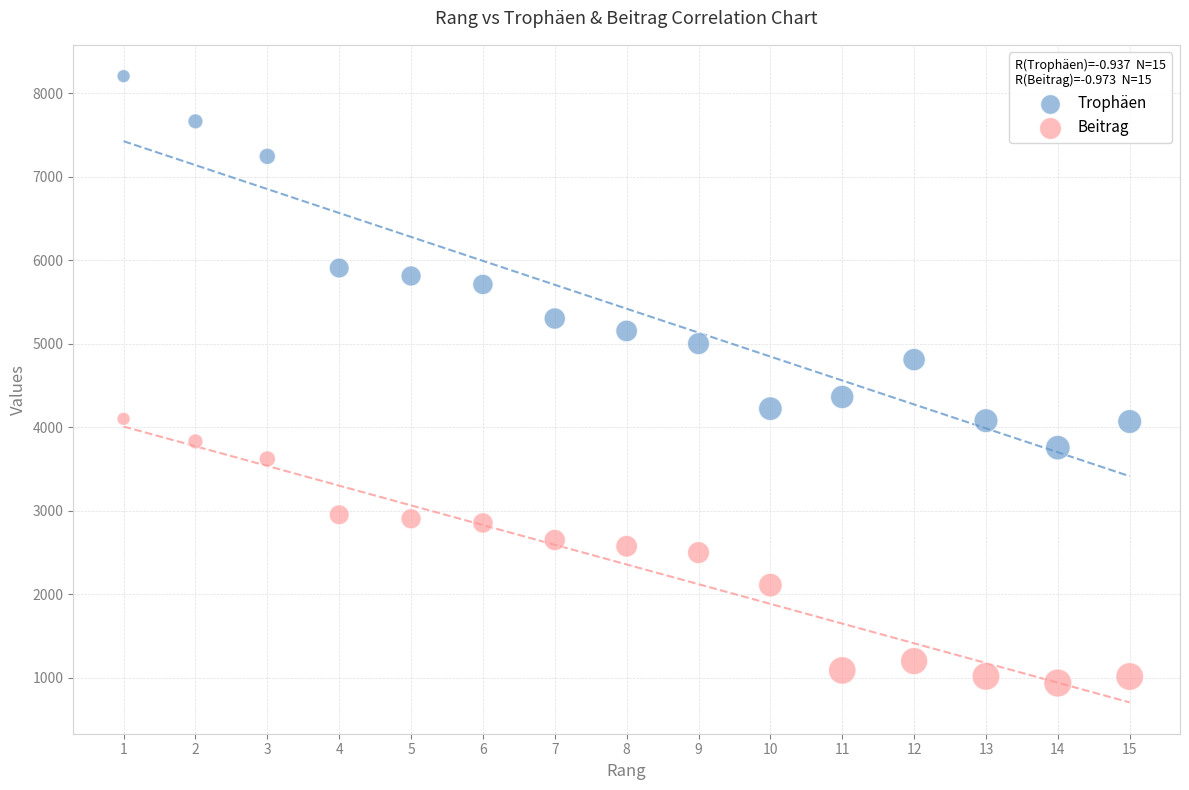

What are all the series names shown in the legend?

Trophäen, Beitrag